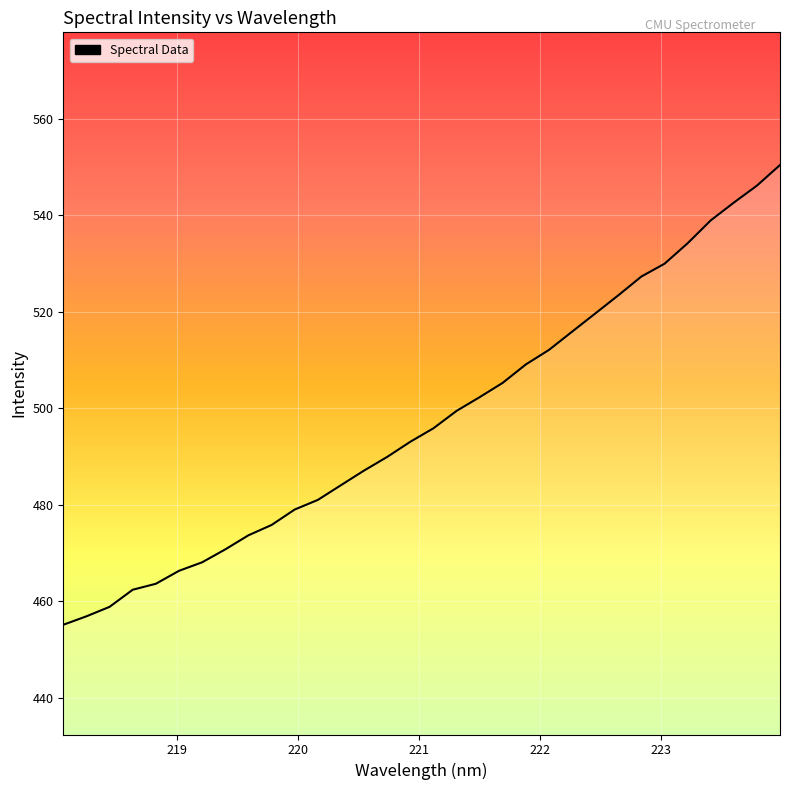

What is the difference between the maximum and minimum values?

95.3